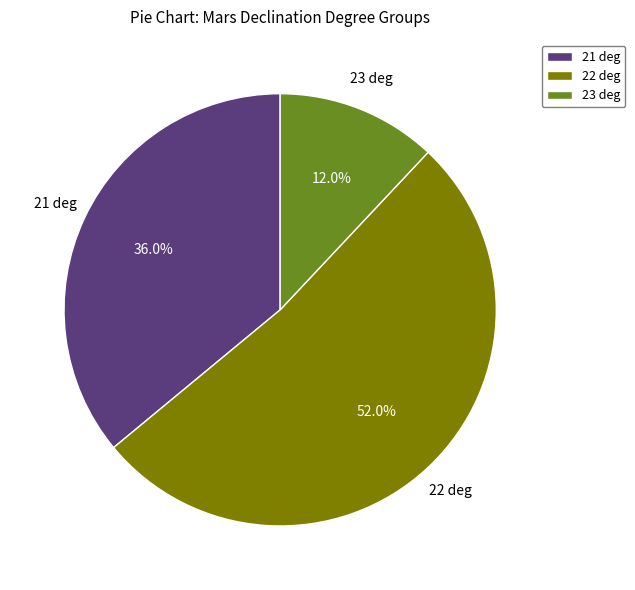

Which category has the smallest portion of the pie?

23 deg